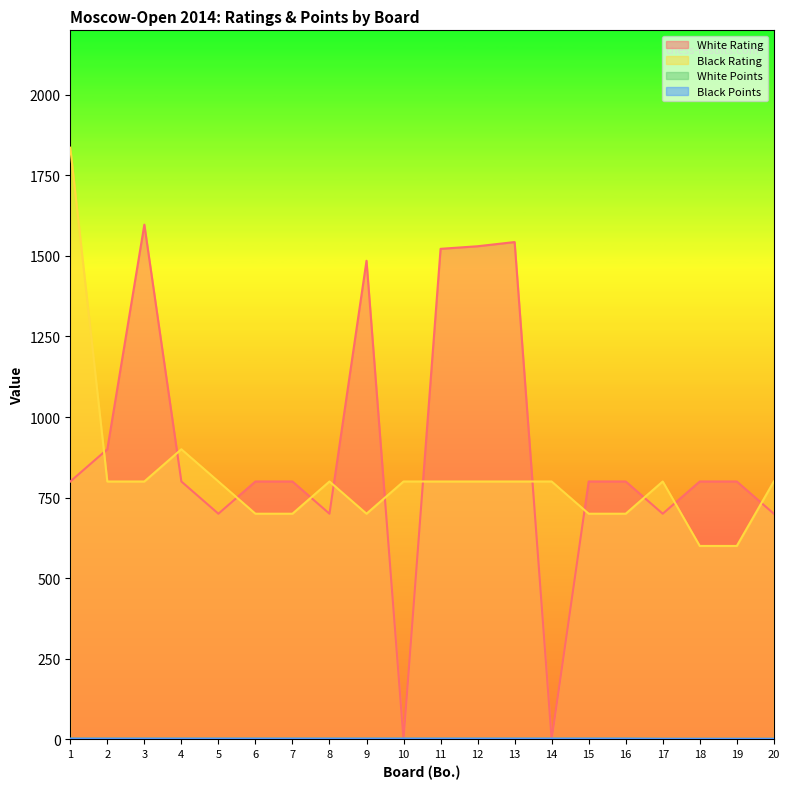

What is the spread (max minus min) of values at 17?

798.5